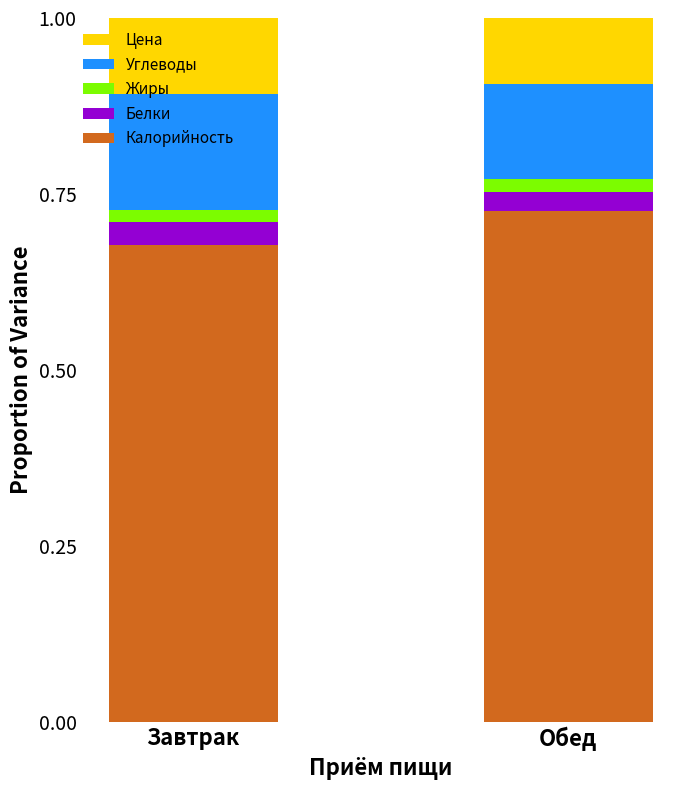

At which label does Калорийность reach its peak?

Обед